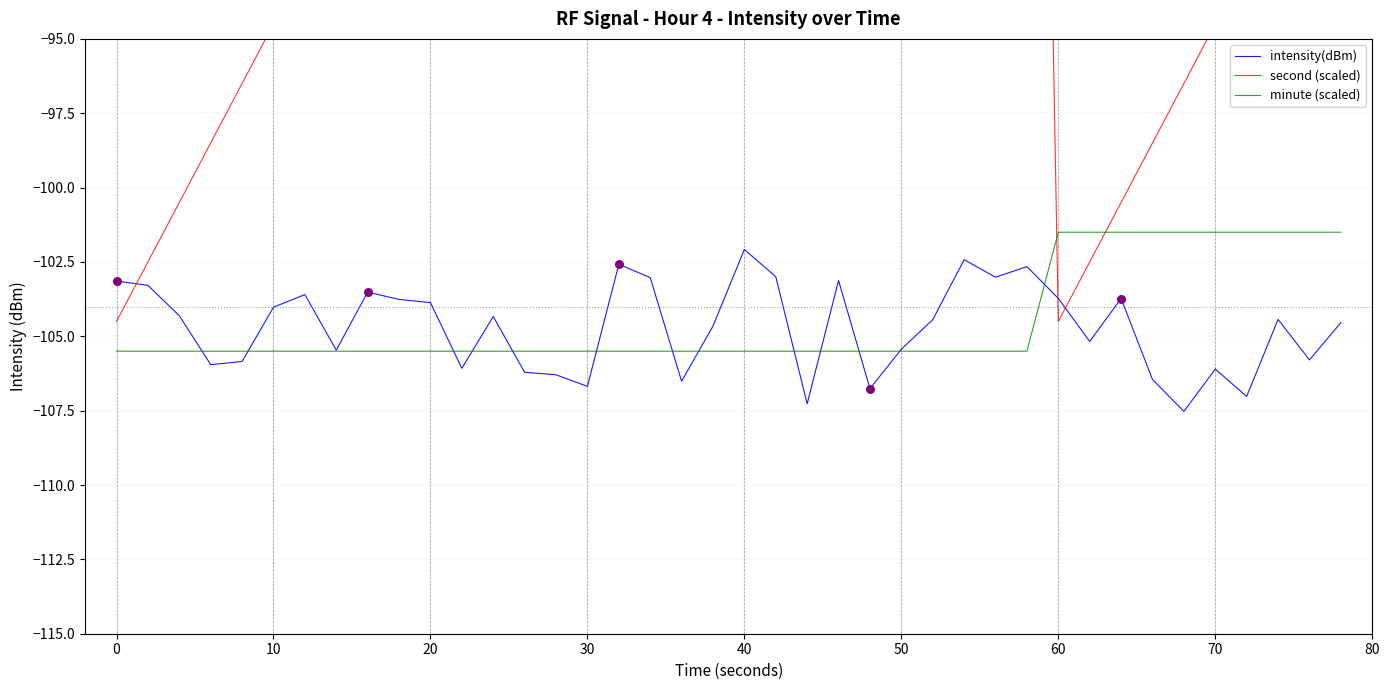

What are all the series names shown in the legend?

intensity(dBm), second (scaled), minute (scaled)